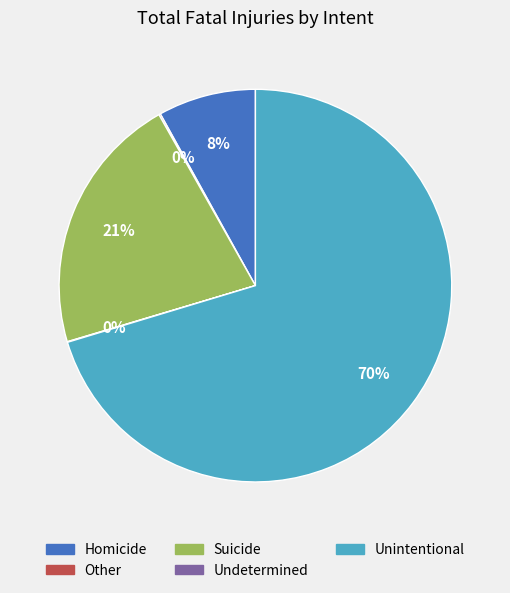

Do Suicide and Homicide together represent more than half of the pie?

No